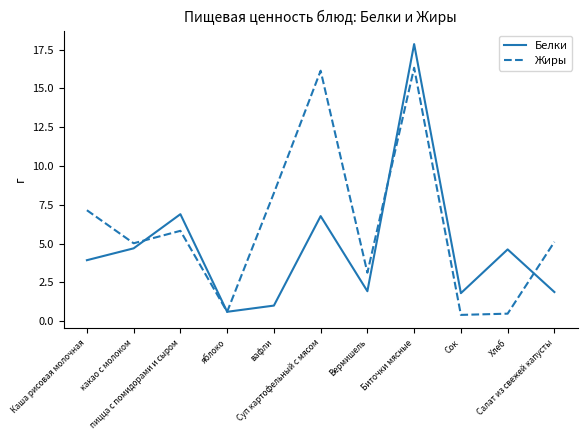

Which series has the widest spread of values?

Белки